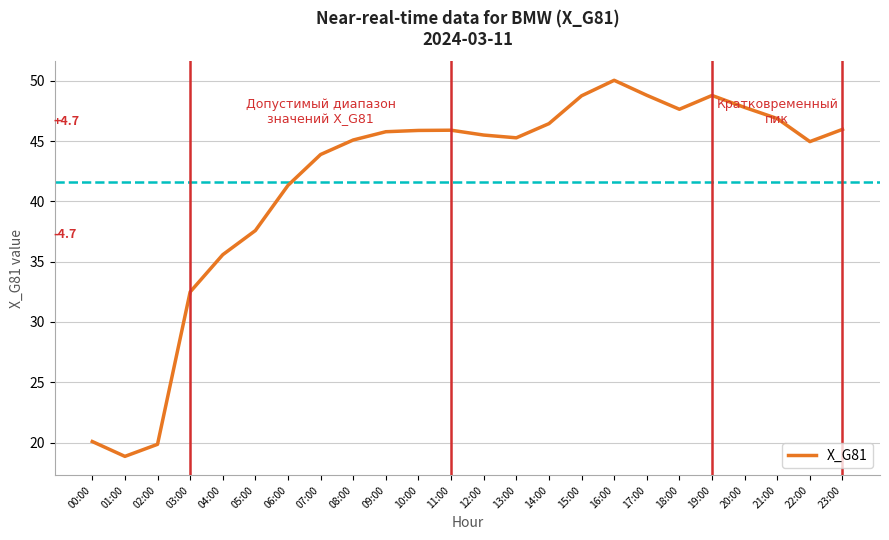

Read the value at 00:00.

20.1